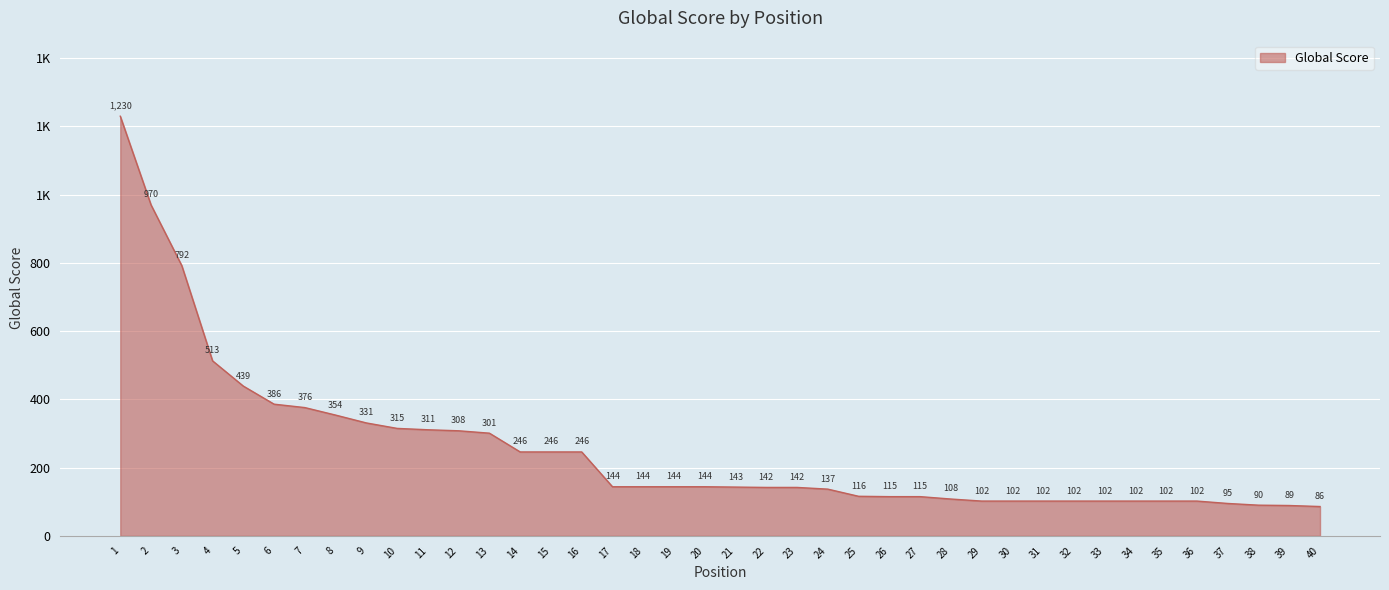

Does the chart have visible grid lines?

Yes